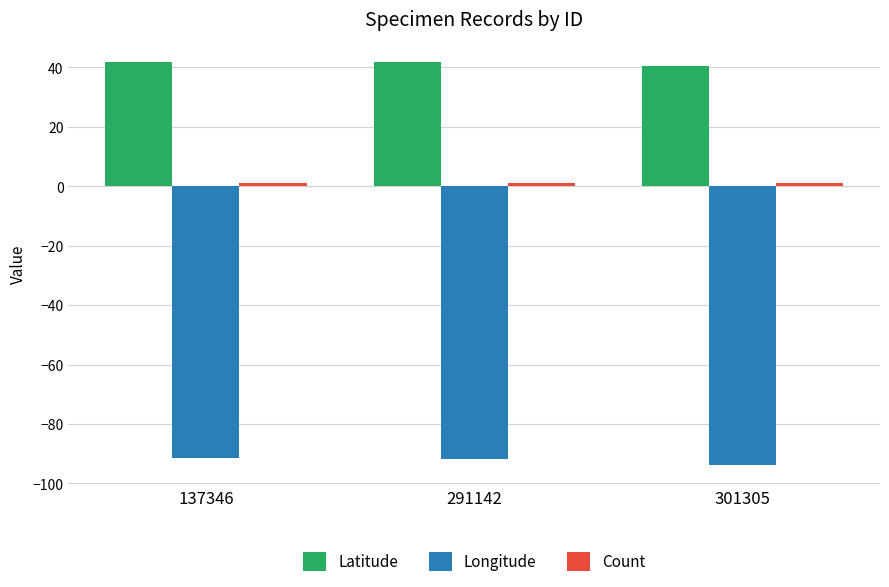

Does the chart contain stacked bars?

No